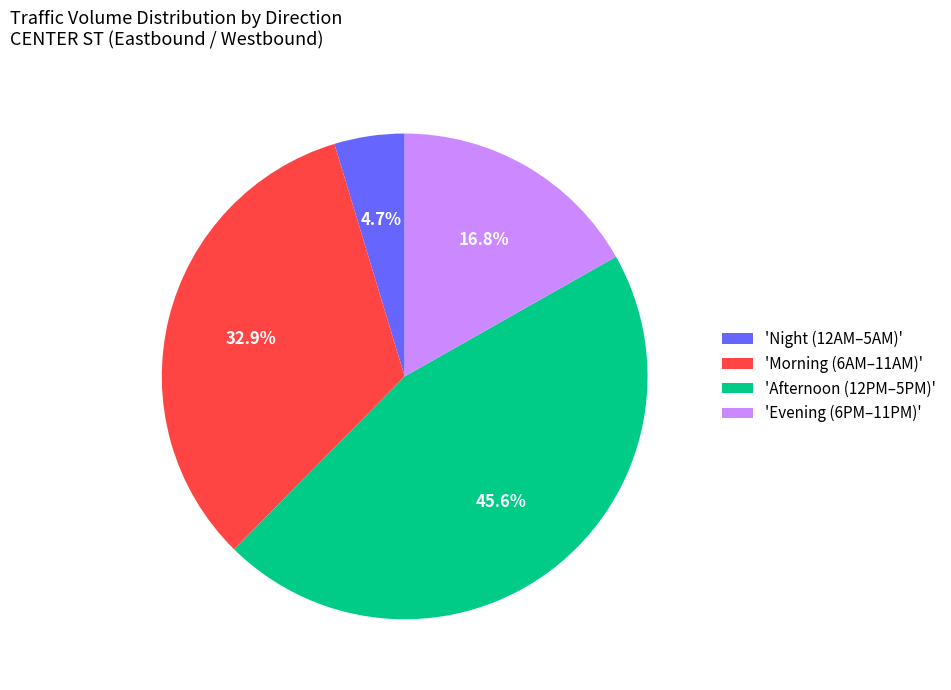

How many segments does this pie chart have?

4